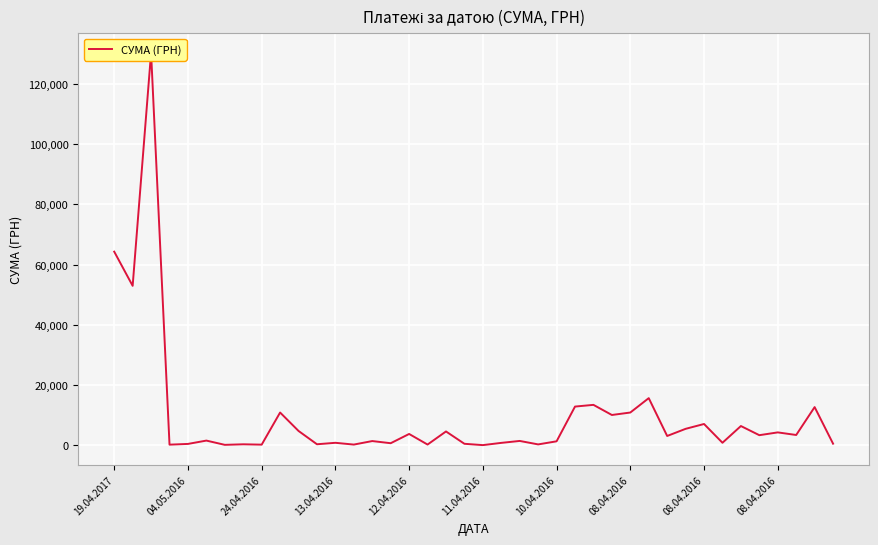

What is the minimum value shown in the chart?

22.5